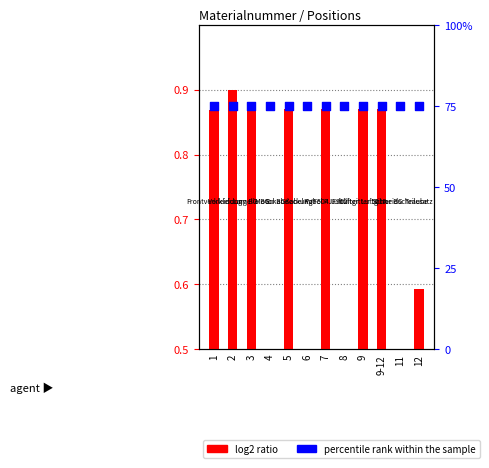

Which series has the largest total across all categories?

percentile rank within the sample